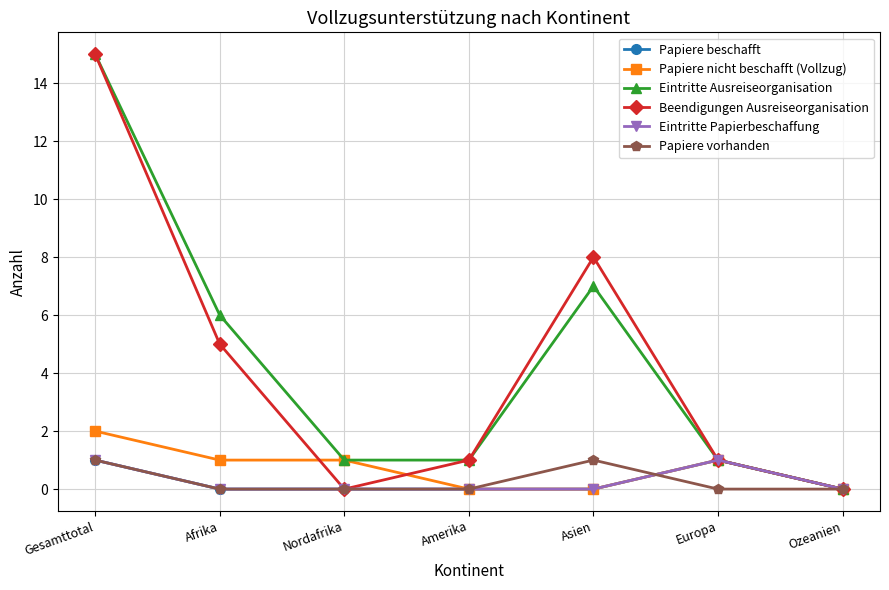

True or false: Papiere nicht beschafft (Vollzug) and Eintritte Ausreiseorganisation intersect in this chart.

False